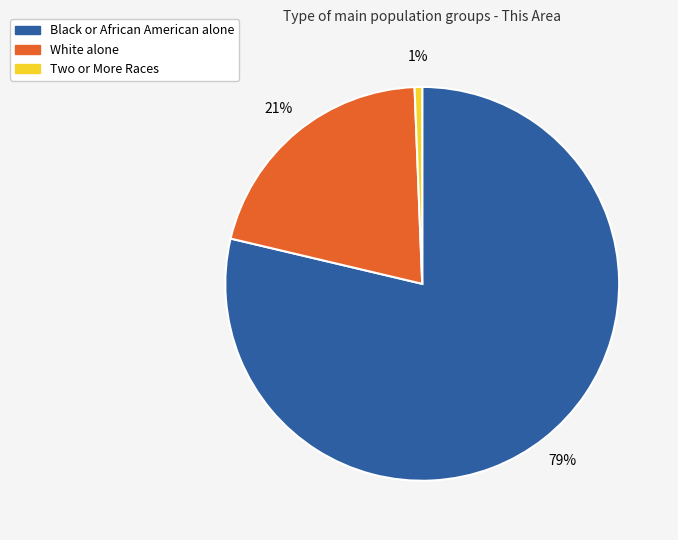

Which has a higher value, Two or More Races or Black or African American alone?

Black or African American alone